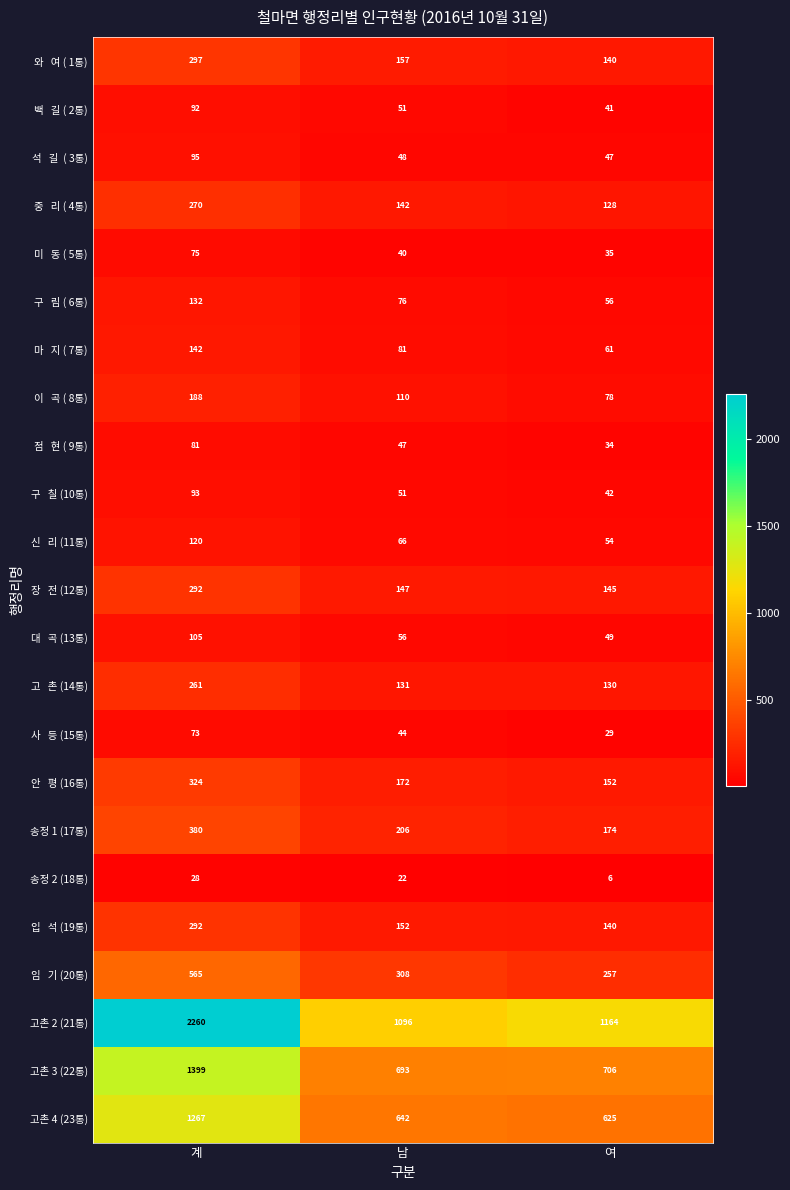

The 고촌 3 (22통) series shows 351 at 남. True or false?

False